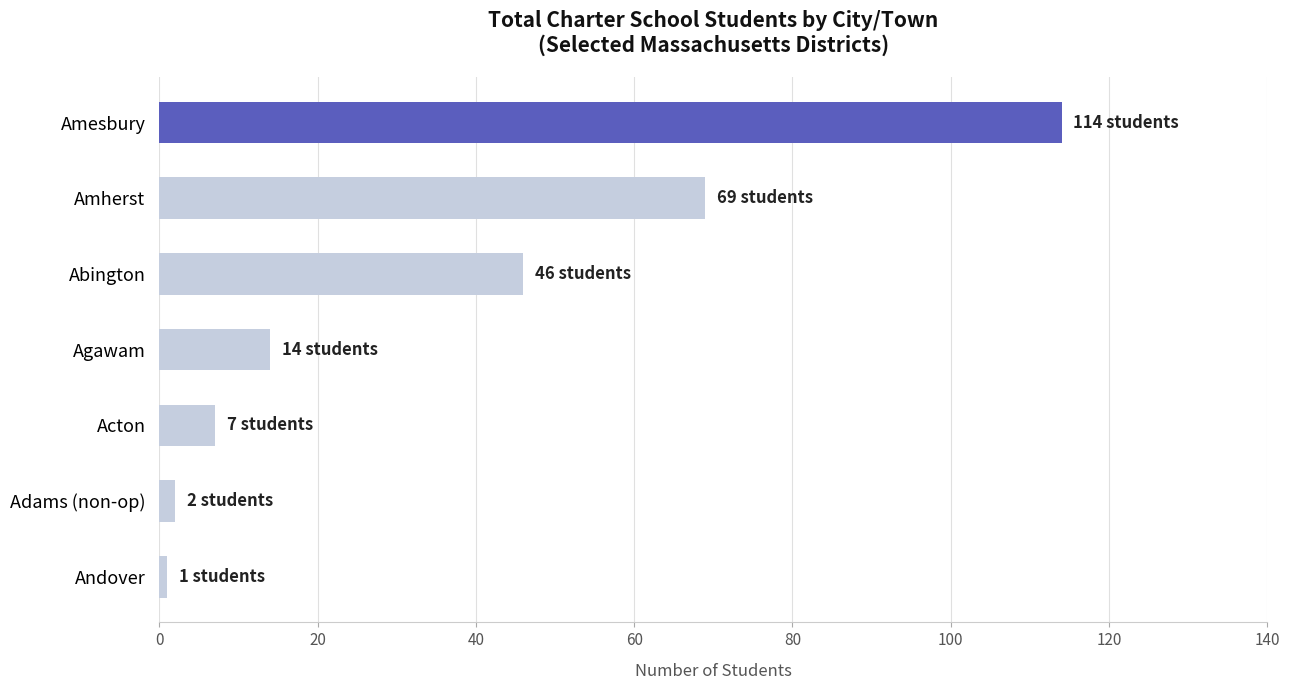

What is the ratio of the value at Amesbury to the value at Acton?

16.3